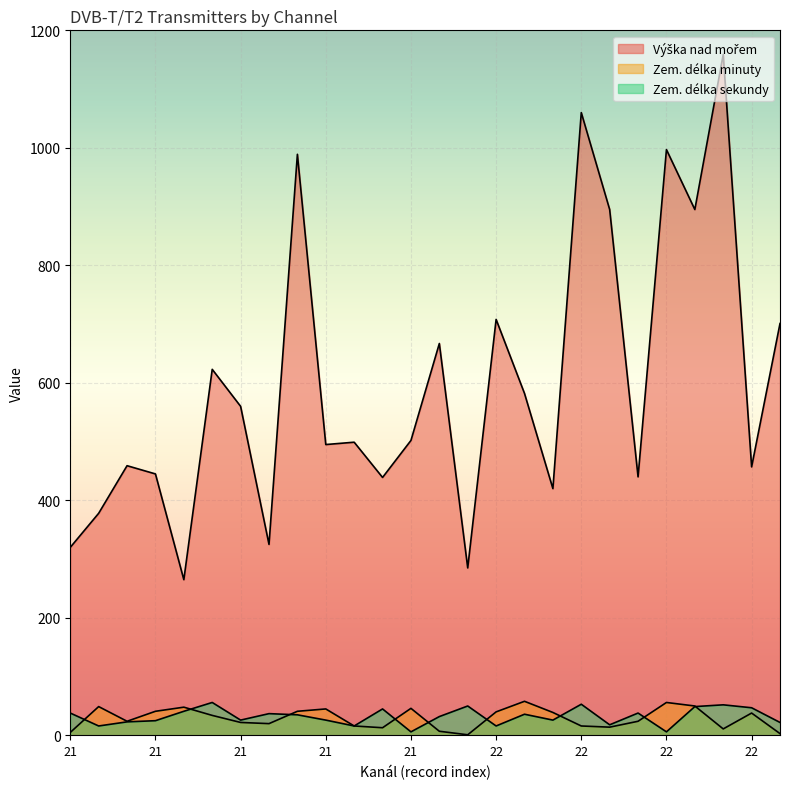

True or false: Výška nad mořem and Zem. délka minuty cross at least once.

False